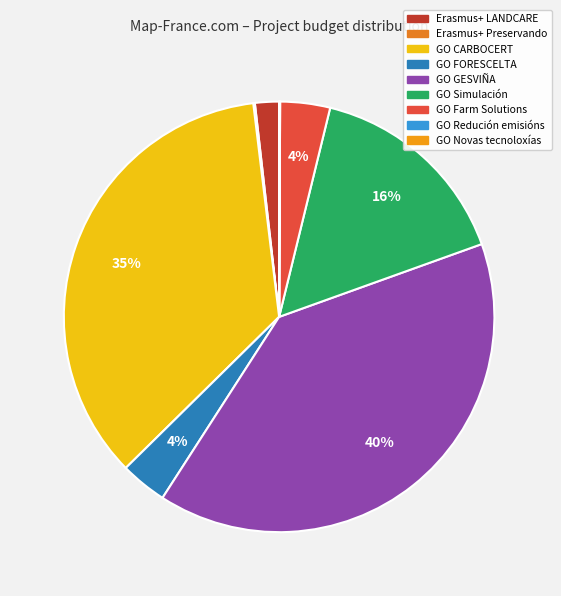

To the nearest percent, what percentage of the pie is Erasmus+ LANDCARE?

2%